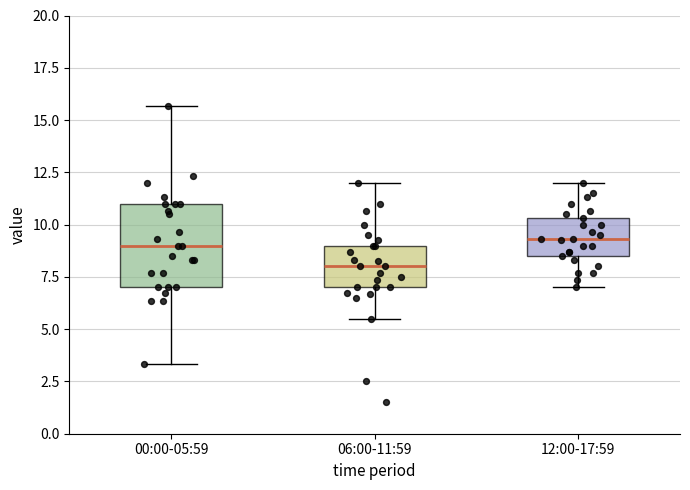

Reading left to right, transcribe this box plot: for each box, give where its median line is, the range the box spans, and where its two whiskers end, as read against the y-axis. The values are not printed on the chart, so give them approximately, as read against the axis.

00:00-05:59: median 9.0, box 7.0 to 11.0, whiskers 3.5 to 15.5
06:00-11:59: median 8.0, box 7.0 to 9.0, whiskers 5.5 to 12.0
12:00-17:59: median 9.5, box 8.5 to 10.5, whiskers 7.0 to 12.0